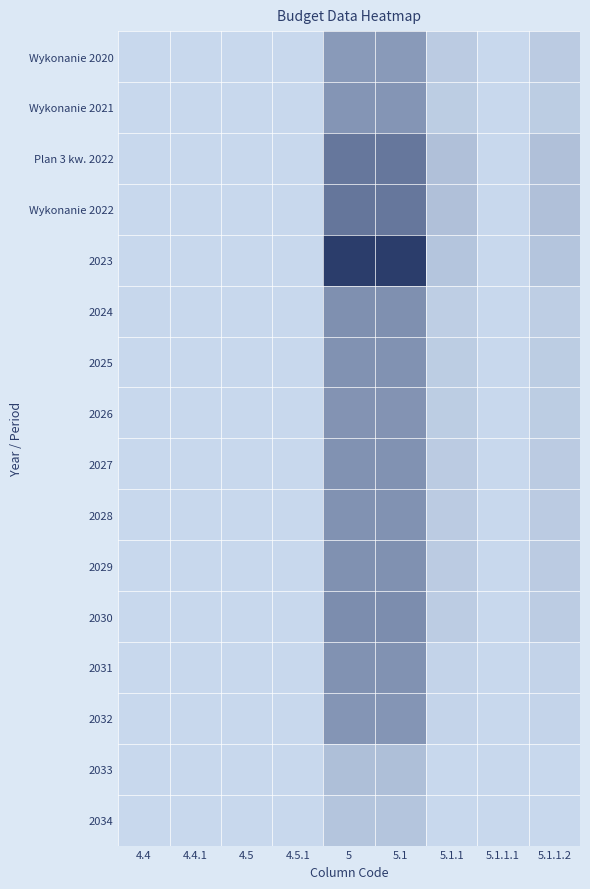

What is the total value across all series at 5.1.1.2?

43583848.1